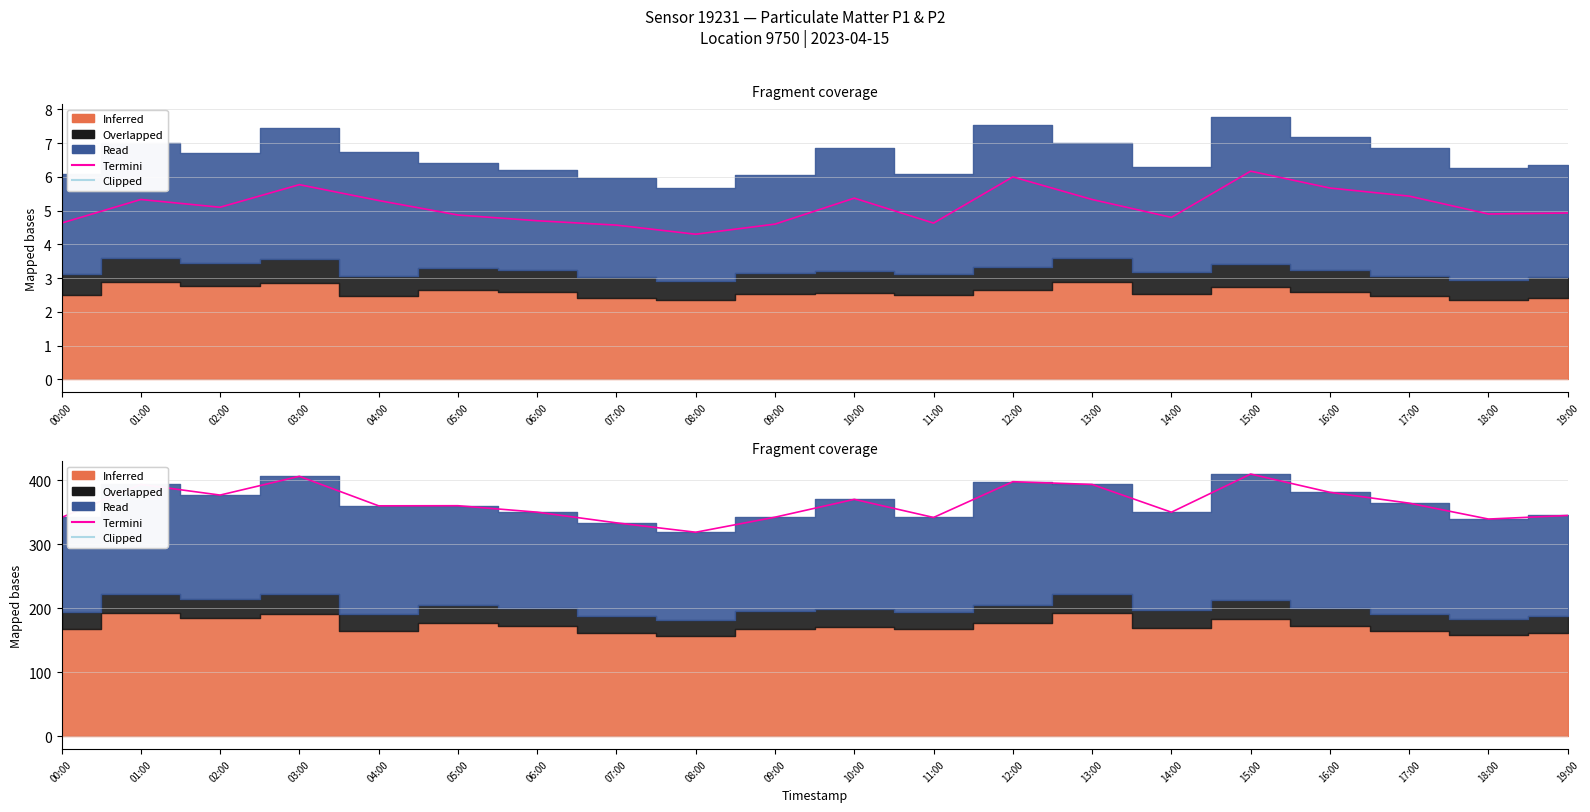

What is the value of the 10th point from the left?

342.1